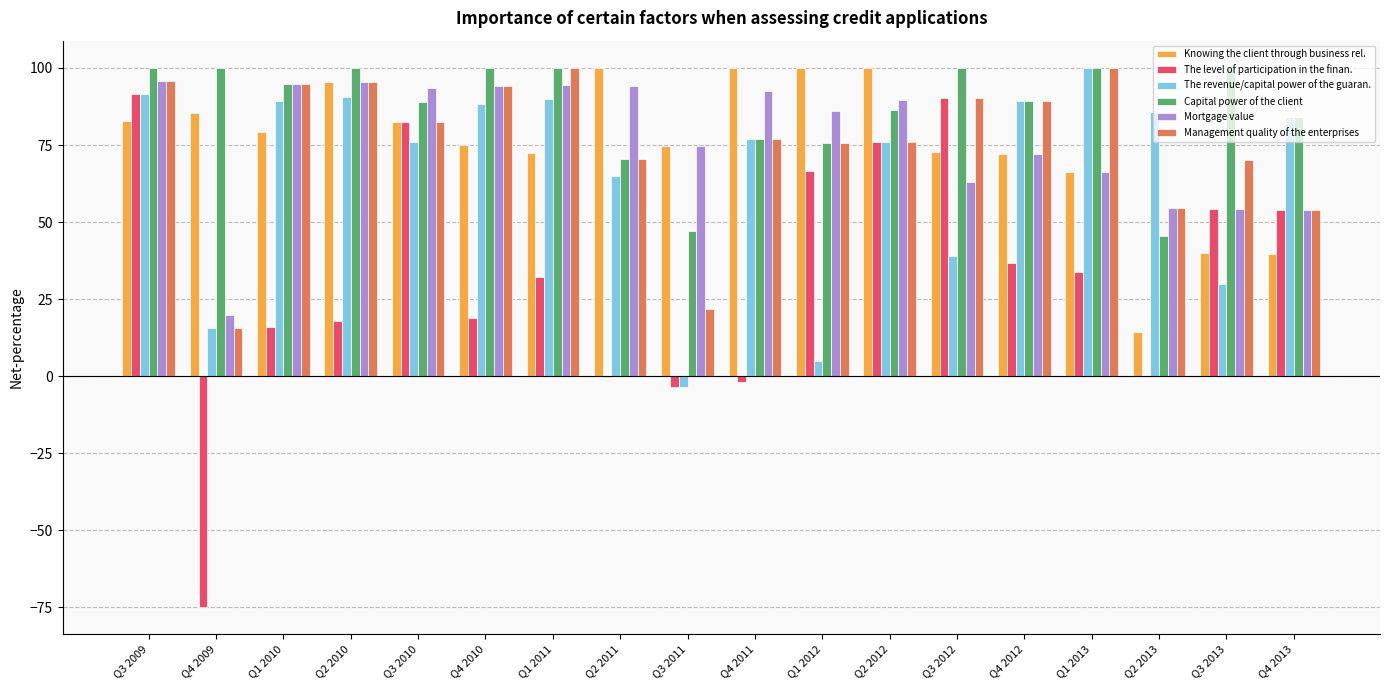

Between Q4 2009 and Q3 2013, which series saw the biggest shift?

The level of participation in the finan.